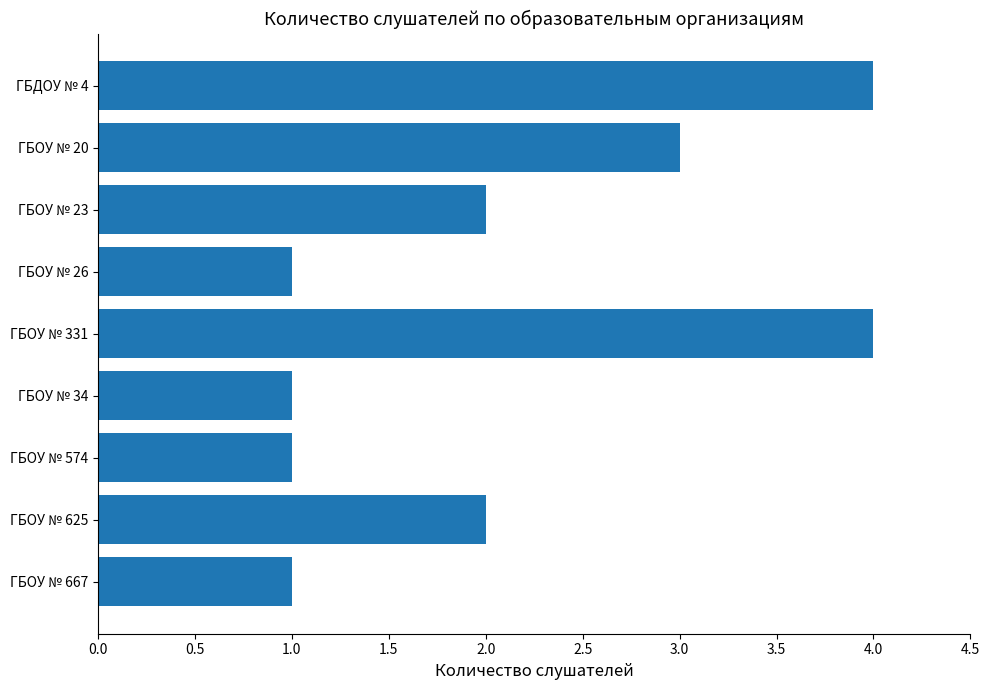

What position from the bottom is ГБОУ № 625?

2